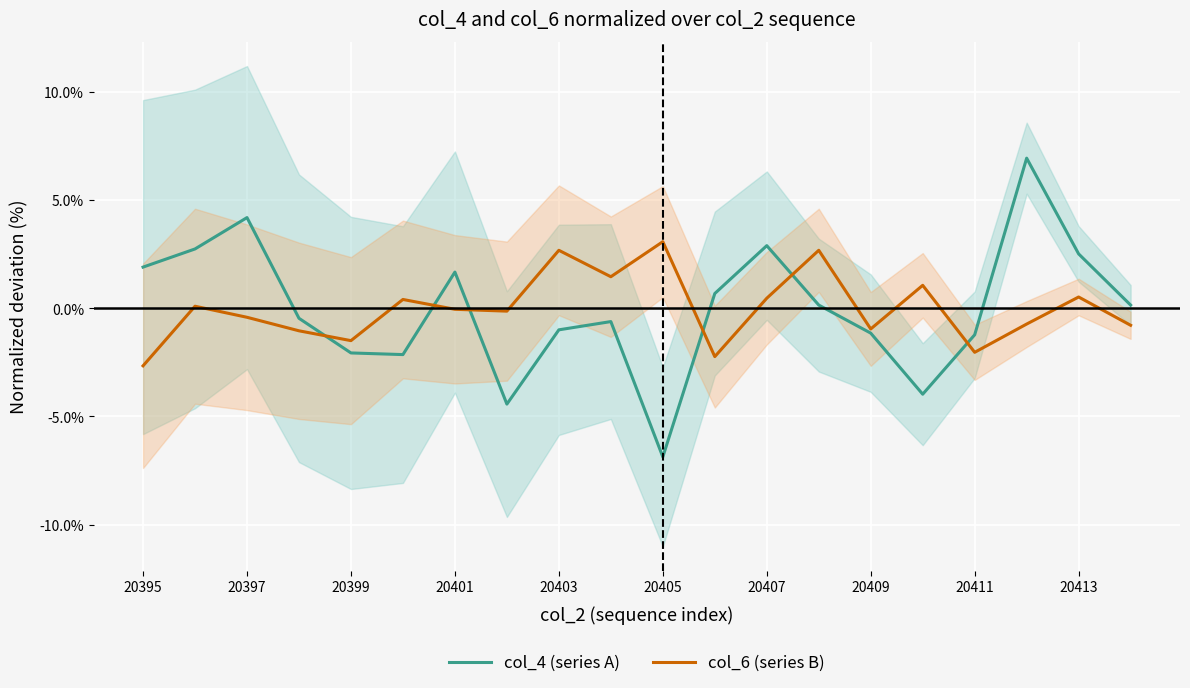

Reading right to left, list all the values displayed in this chart.

col_4 (series A): 0.2	2.5	6.9	-1.2	-4.0	-1.1	0.2	2.9	0.7	-6.9	-0.6	-1.0	-4.4	1.7	-2.1	-2.1	-0.5	4.2	2.7	1.9
col_6 (series B): -0.8	0.5	-0.7	-2.0	1.1	-1.0	2.7	0.5	-2.2	3.1	1.5	2.7	-0.1	-0.0	0.4	-1.5	-1.0	-0.4	0.1	-2.7